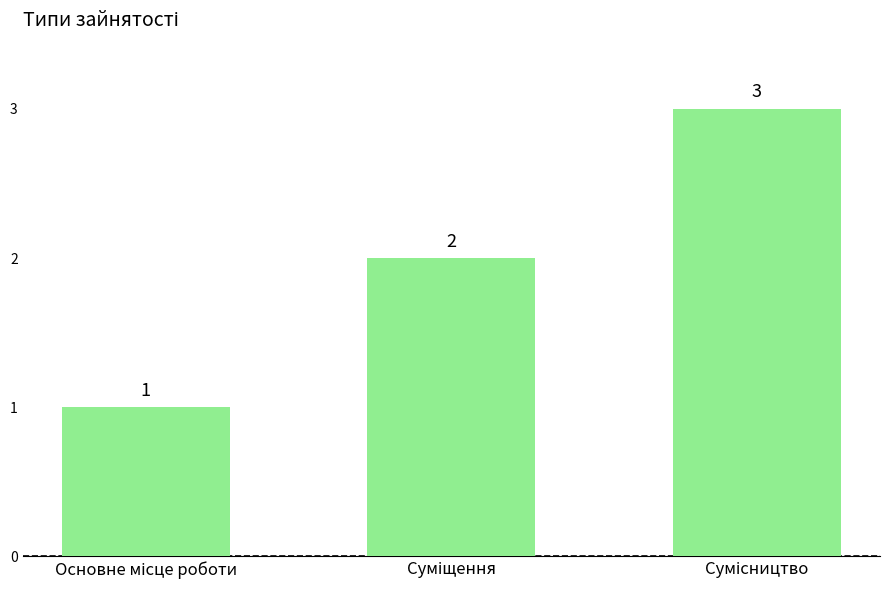

What is the value of the 1st bar from the left?

1